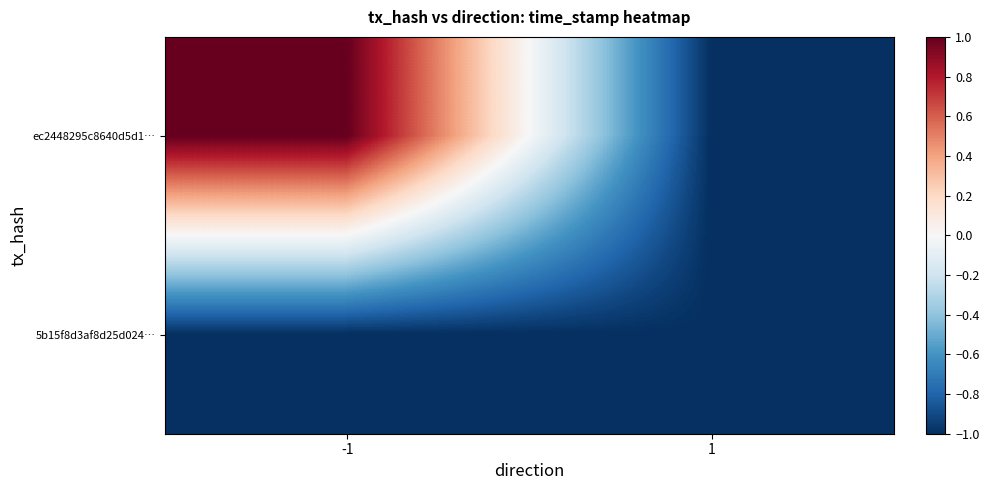

At how many categories does at least one series exceed 0?

1